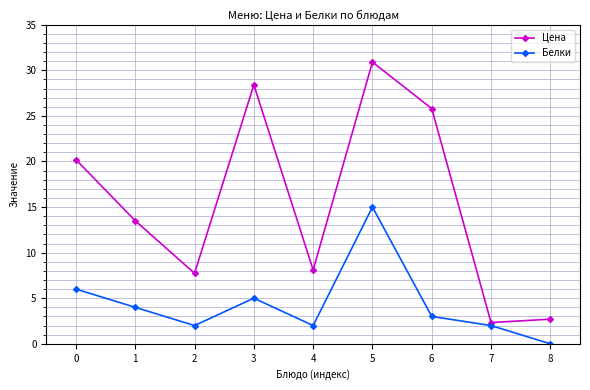

What is the difference between the maximum and minimum values in the Цена series?

28.6